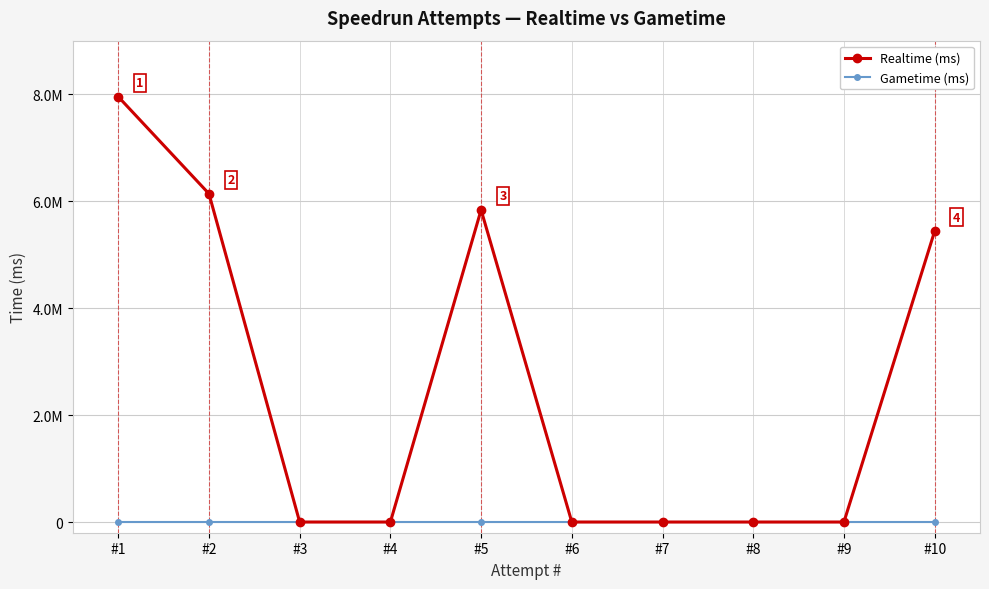

At #8, list the series in order from largest to smallest.

Realtime (ms), Gametime (ms)